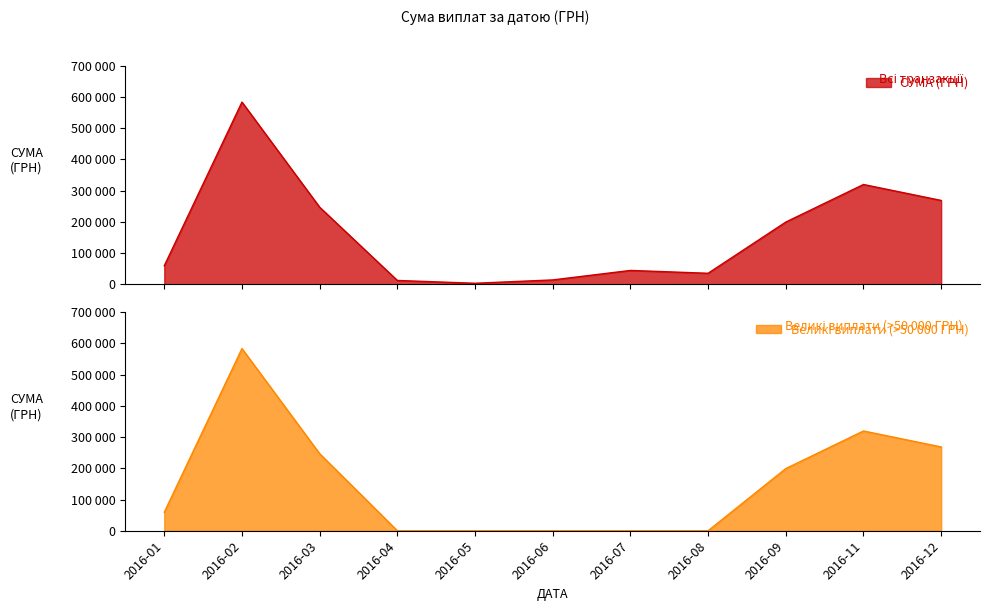

Is it true that the value at 22.03.2016 is 130094.2?

False